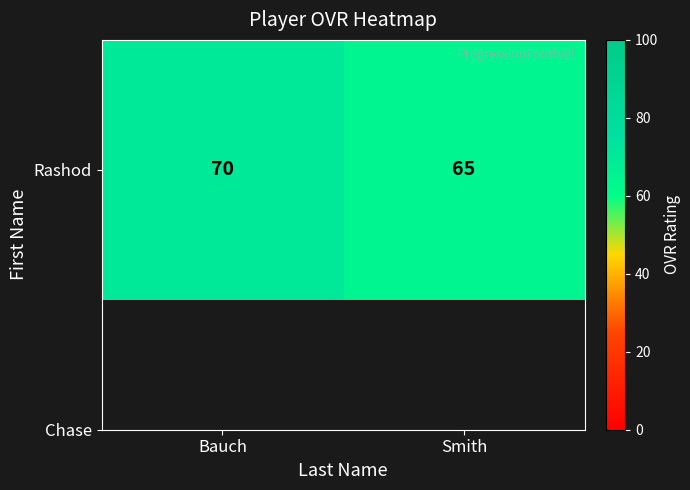

What is the difference between the values at Bauch and Smith?

5